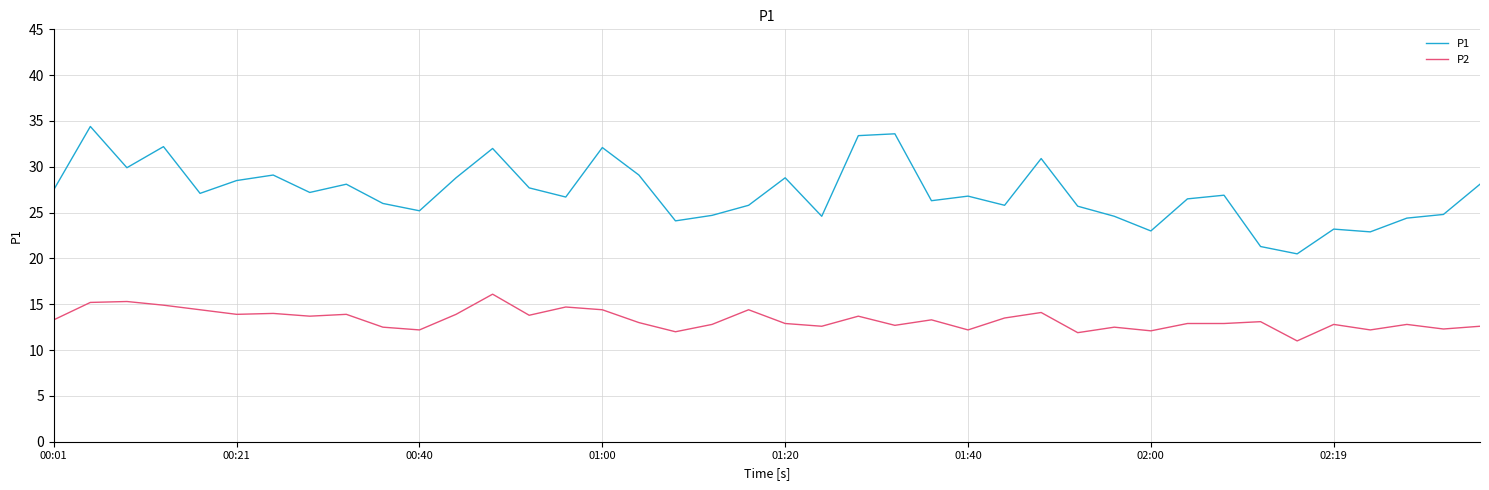

What is the difference between the maximum and minimum values in the P1 series?

13.9